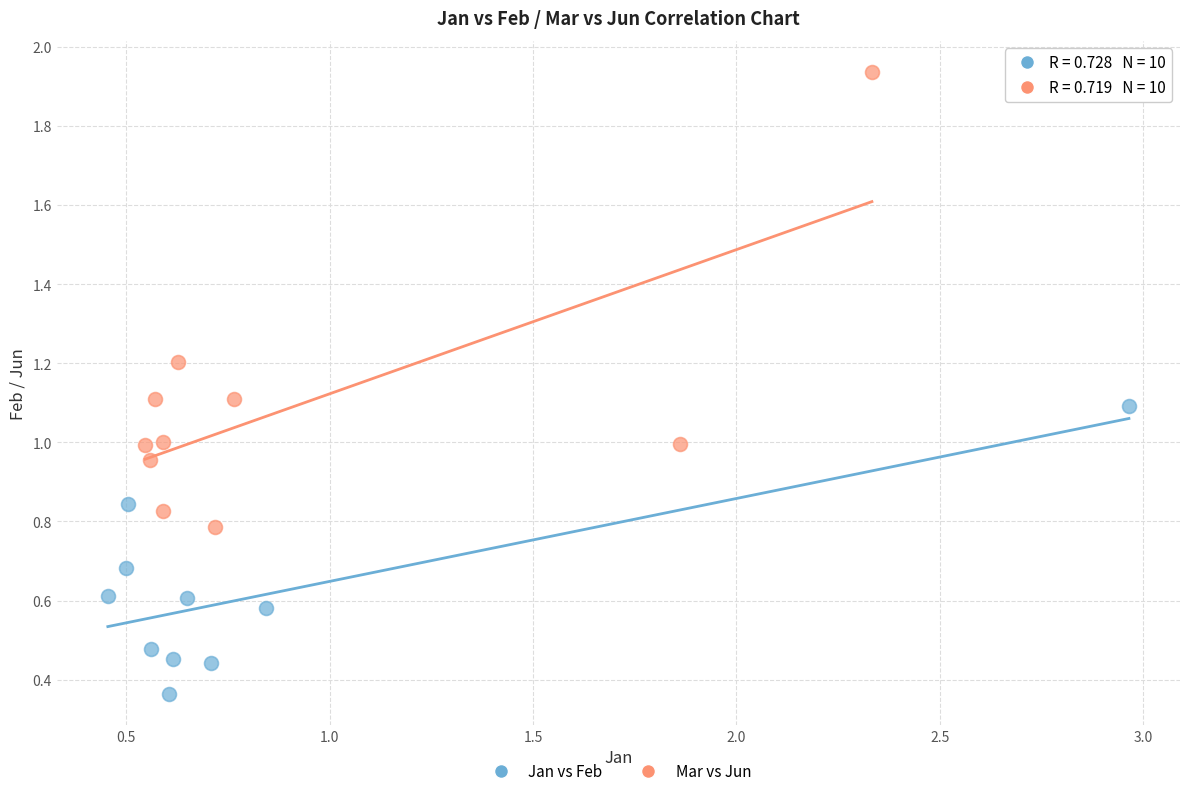

Which series contains the highest Y value?

Mar vs Jun